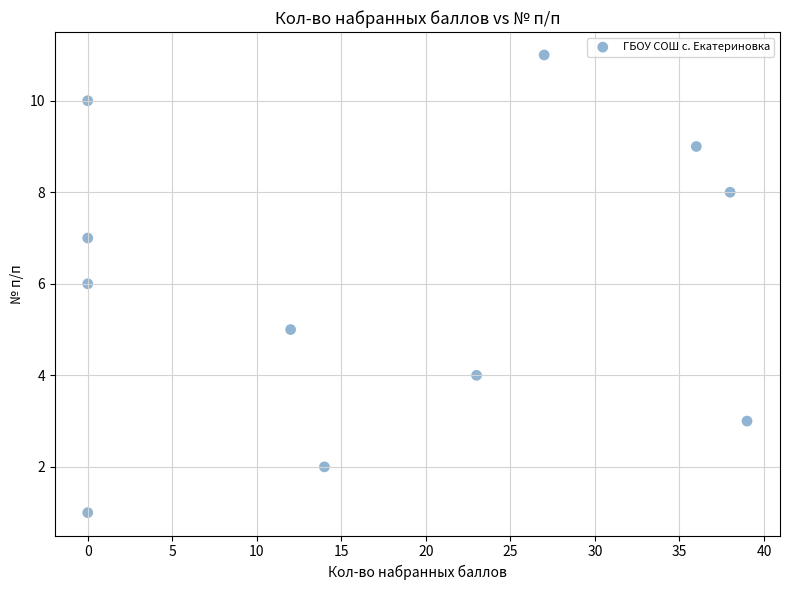

What is the range of X values (max minus min)?

39